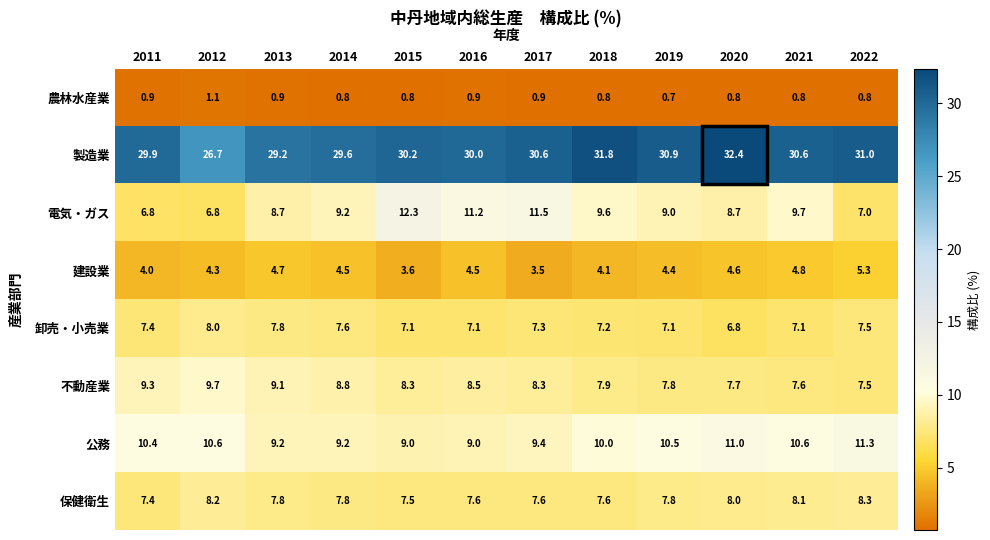

Between 2013 and 2018, which series saw the biggest shift?

製造業